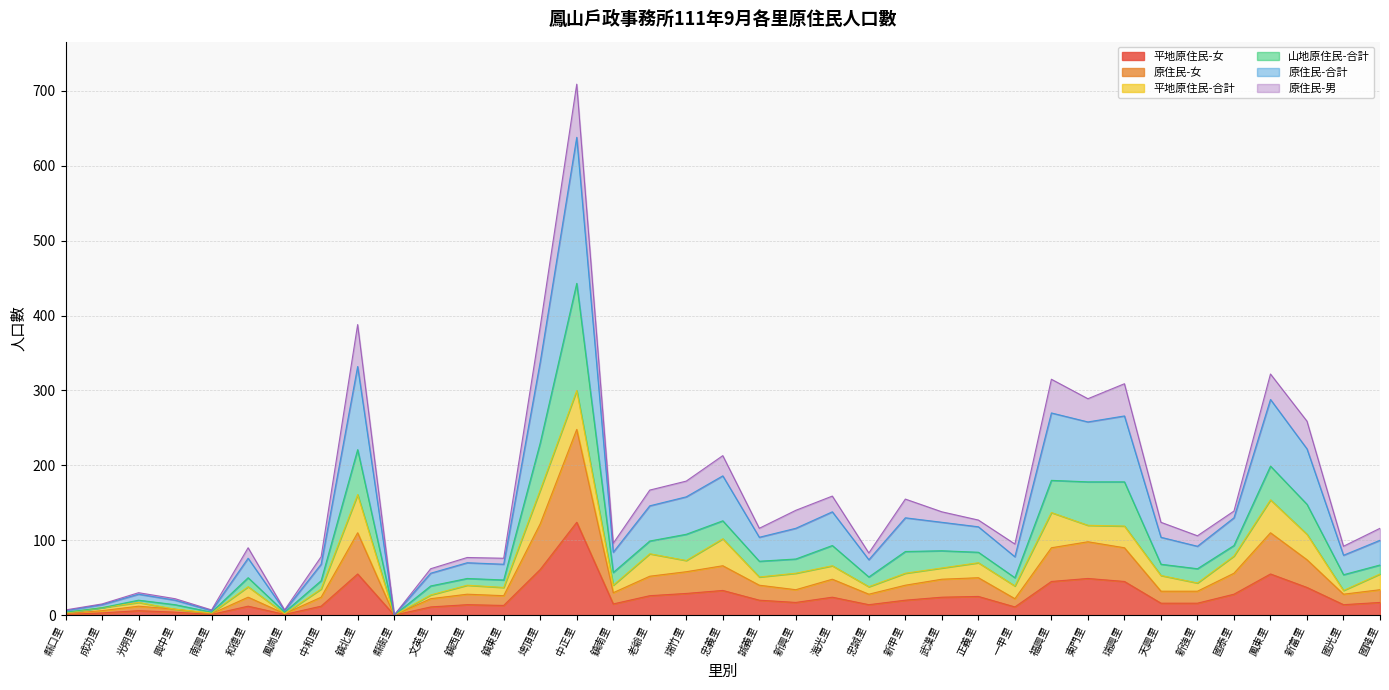

Does the chart display data point markers on the line(s)?

No